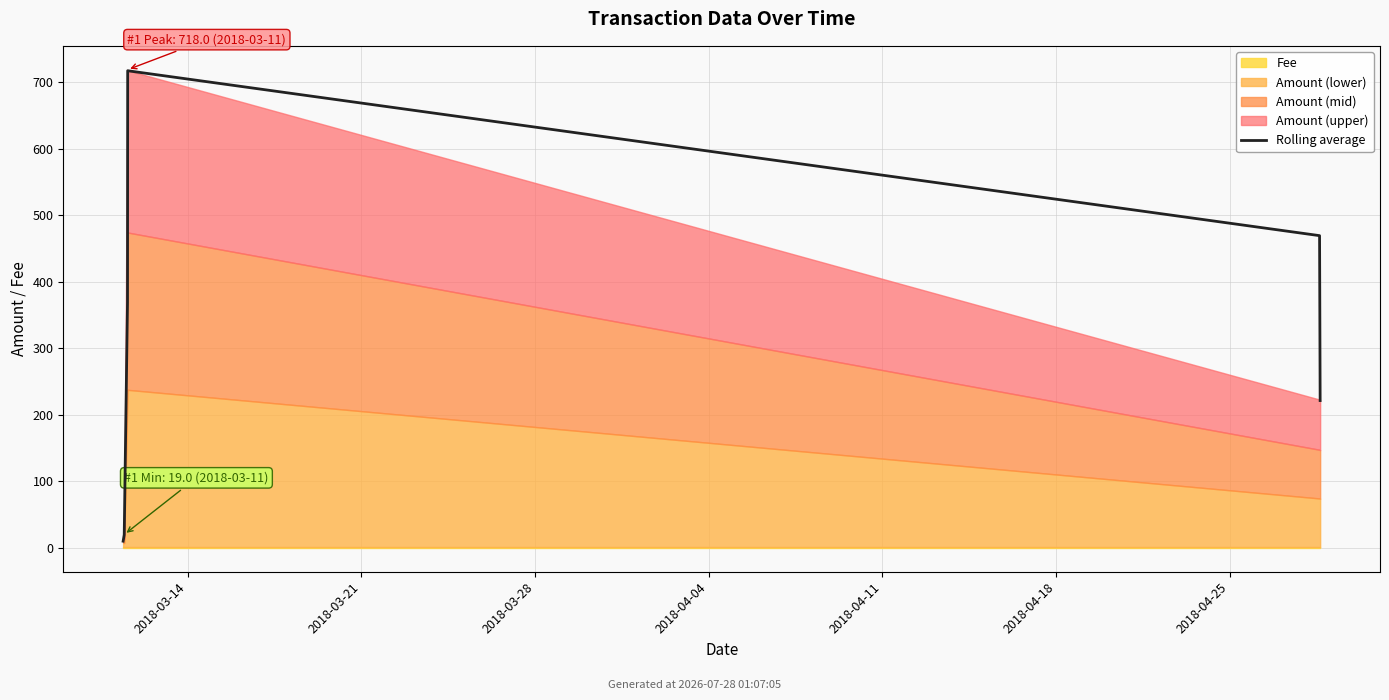

At which label is the value closest to 363?

2018-03-28